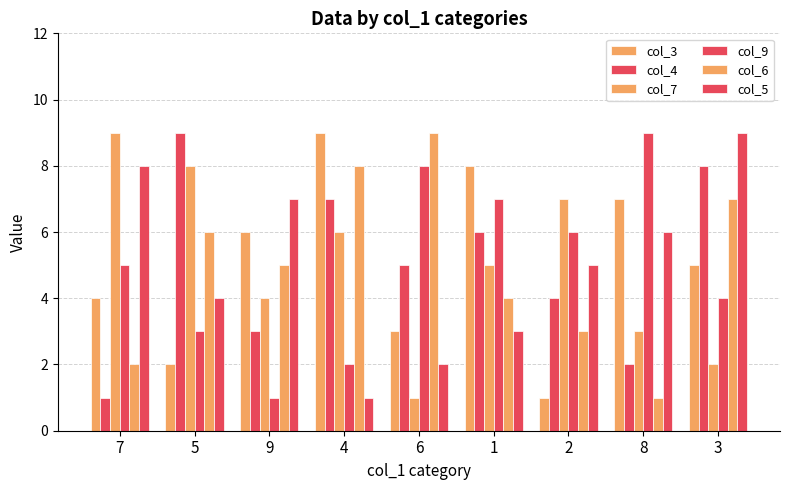

Which series has the largest total across all categories?

col_3